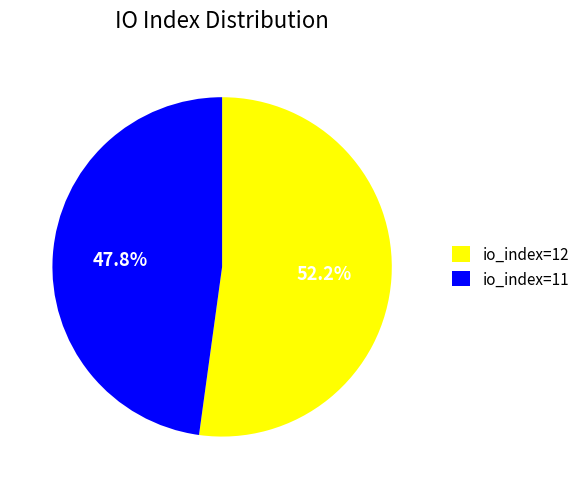

Rank the categories by value from lowest to highest.

io_index=11, io_index=12